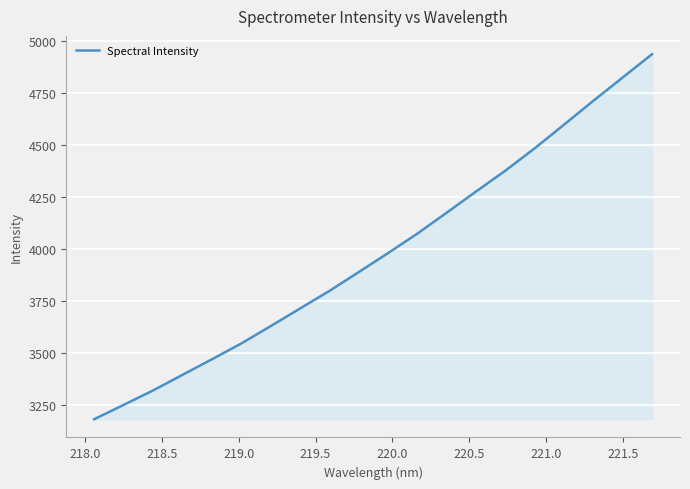

Reading right to left, list all the values displayed in this chart.

4937.3	4825.4	4713.5	4598.8	4485.2	4377.7	4277.4	4175.7	4075.1	3981.3	3889.9	3799.5	3715.0	3630.4	3547.2	3471.1	3396.6	3321.7	3252.5	3184.0